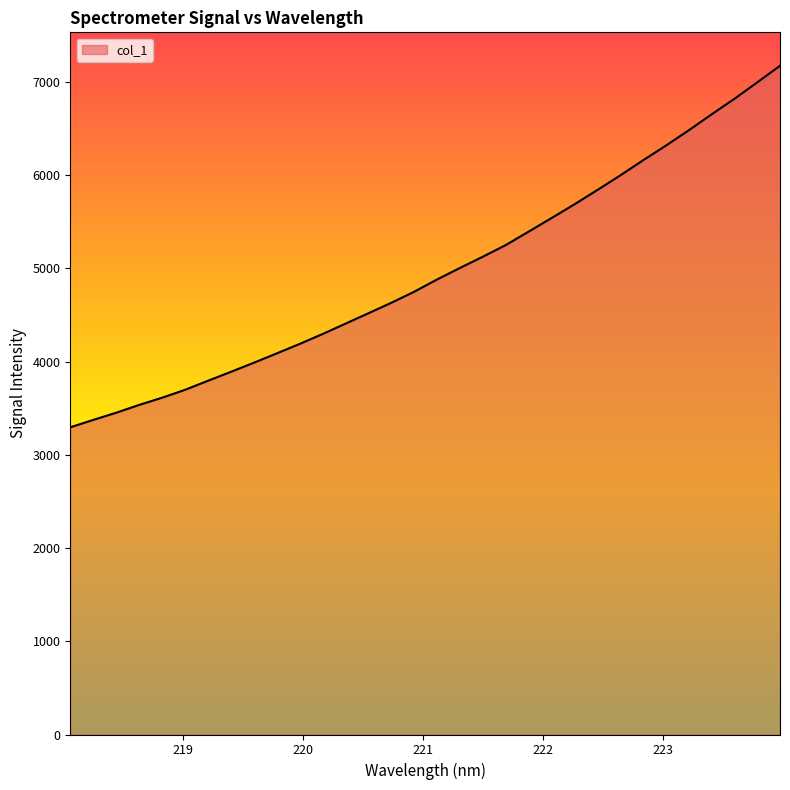

What is the difference between the maximum and minimum values?

3877.7